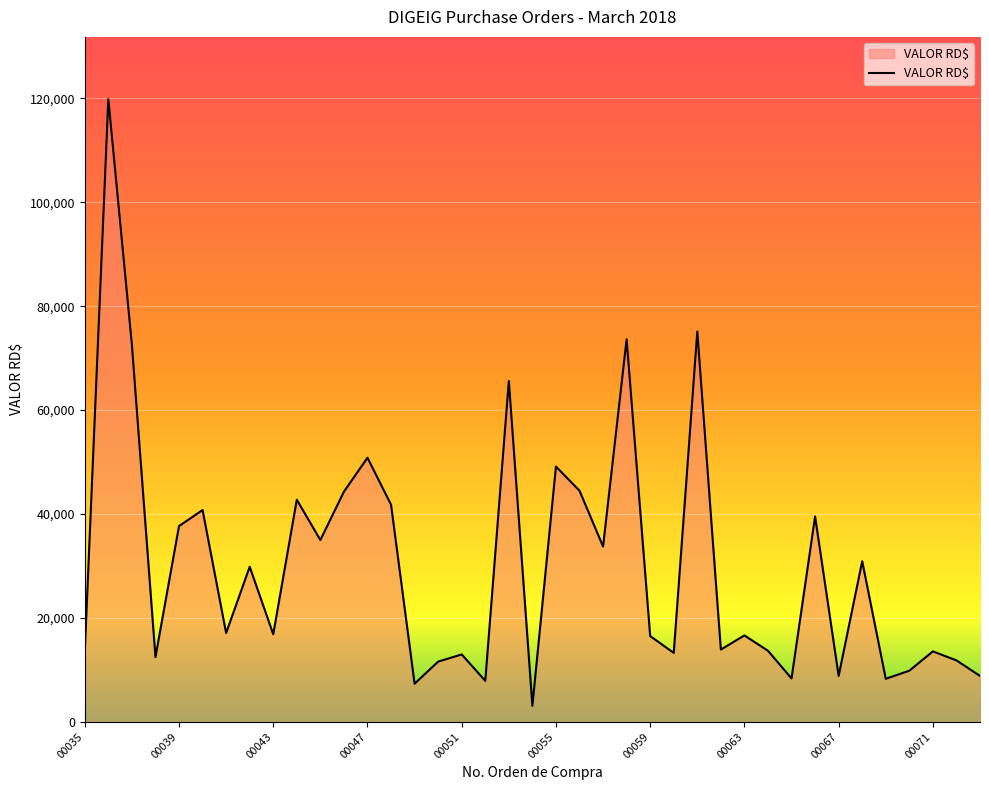

Count the number of data series in this chart.

1